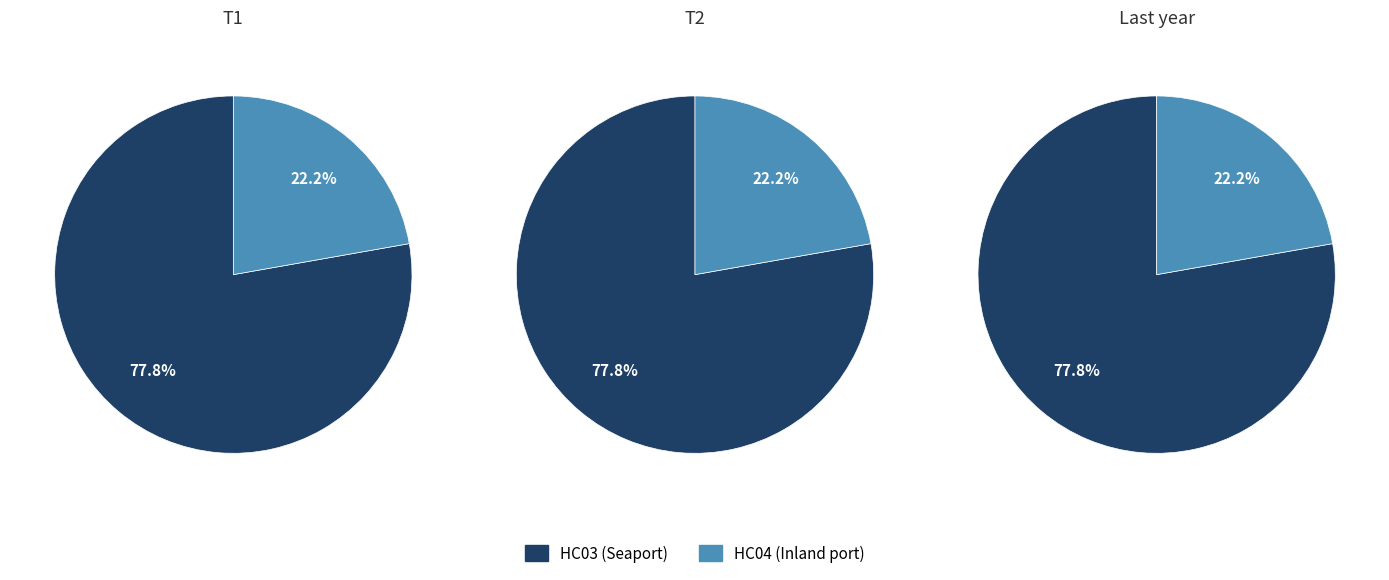

What is the largest slice in the pie chart?

HC03